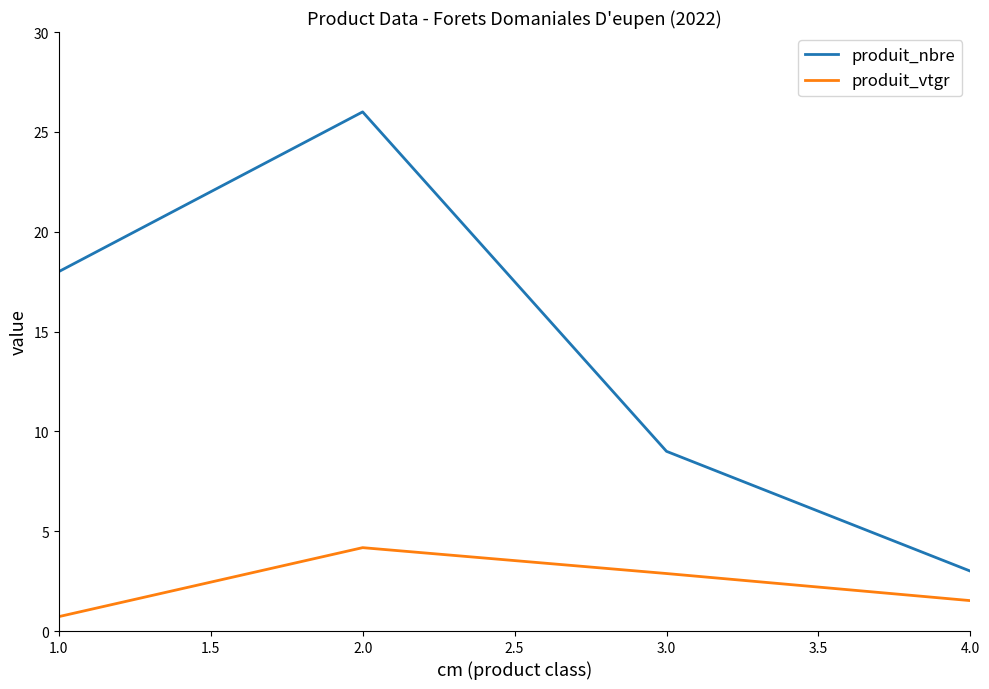

What is the maximum value for produit_vtgr?

4.2